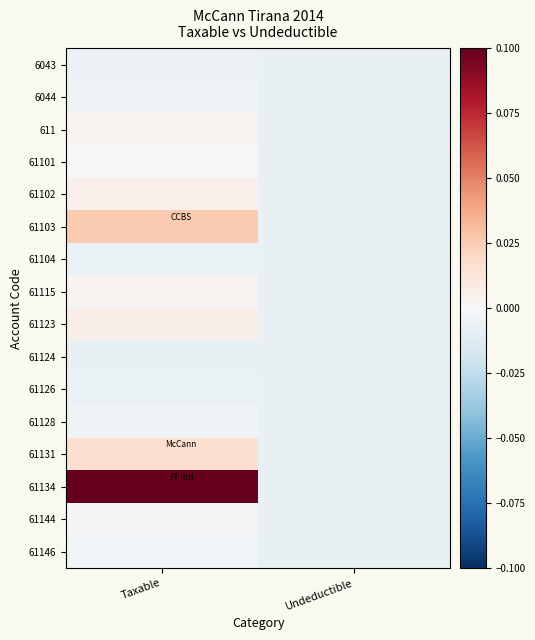

Reading left to right, list all the values displayed in this chart.

6043: Taxable=-0.0	Undeductible=-0.0
6044: Taxable=-0.0	Undeductible=-0.0
611: Taxable=0.0	Undeductible=-0.0
61101: Taxable=0.0	Undeductible=-0.0
61102: Taxable=0.0	Undeductible=-0.0
61103: Taxable=0.0	Undeductible=-0.0
61104: Taxable=-0.0	Undeductible=-0.0
61115: Taxable=0.0	Undeductible=-0.0
61123: Taxable=0.0	Undeductible=-0.0
61124: Taxable=-0.0	Undeductible=-0.0
61126: Taxable=-0.0	Undeductible=-0.0
61128: Taxable=-0.0	Undeductible=-0.0
61131: Taxable=0.0	Undeductible=-0.0
61134: Taxable=0.1	Undeductible=-0.0
61144: Taxable=-0.0	Undeductible=-0.0
61146: Taxable=-0.0	Undeductible=-0.0